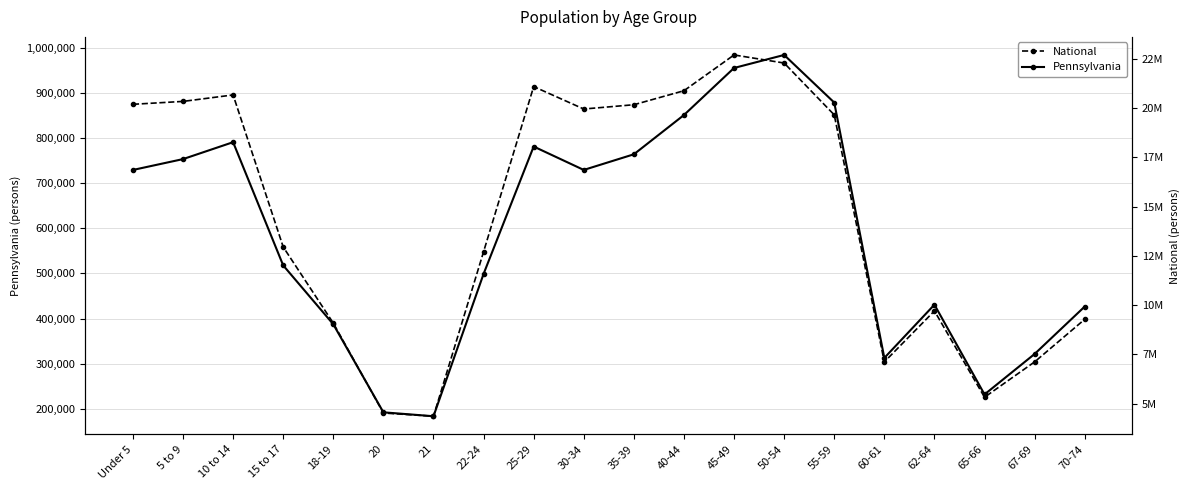

At which label is Pennsylvania closest to 583949?

15 to 17